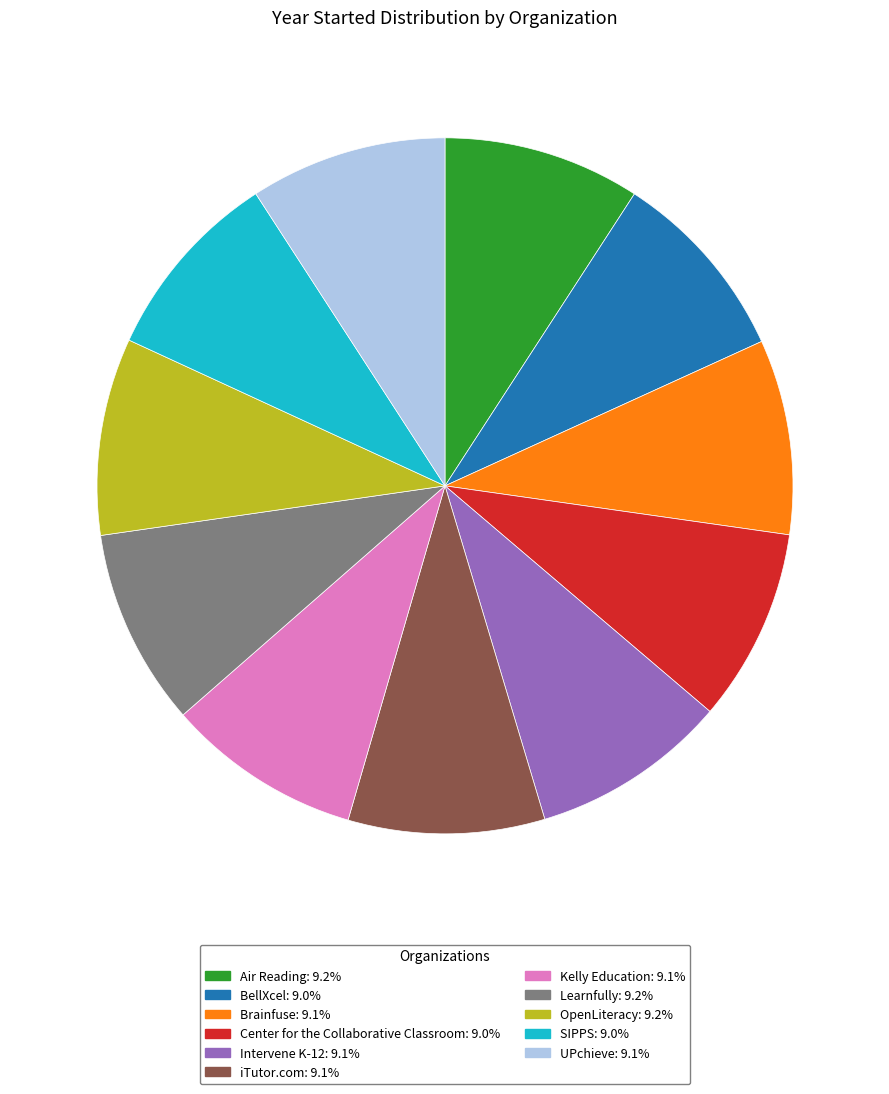

Is it true that SIPPS is 9% of the pie?

True